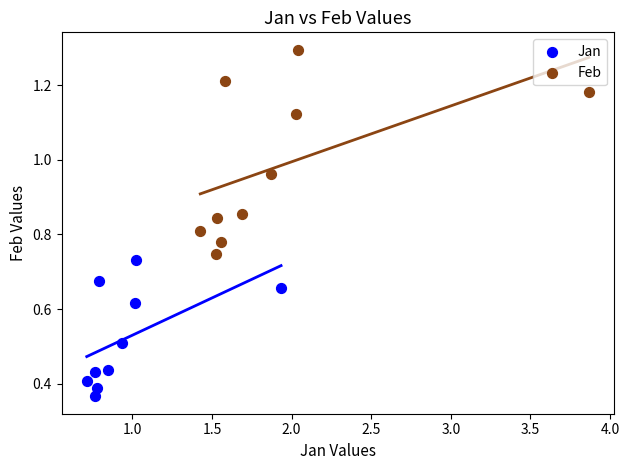

What are all the series names shown in the legend?

Jan, Feb